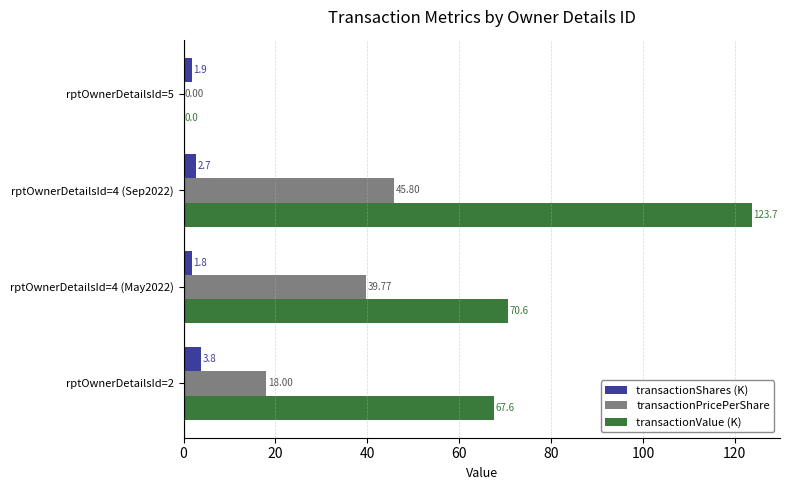

What is the sum of all transactionPricePerShare values?

103.6